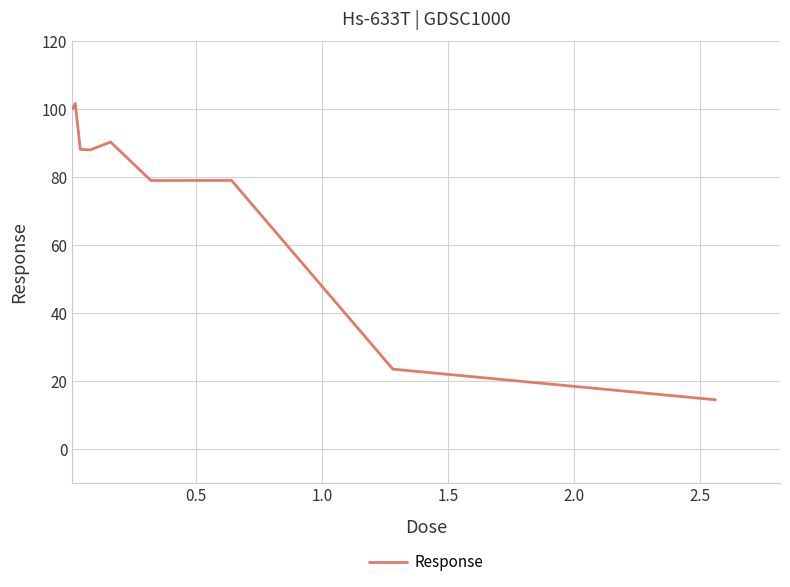

How many values are below 88?

4